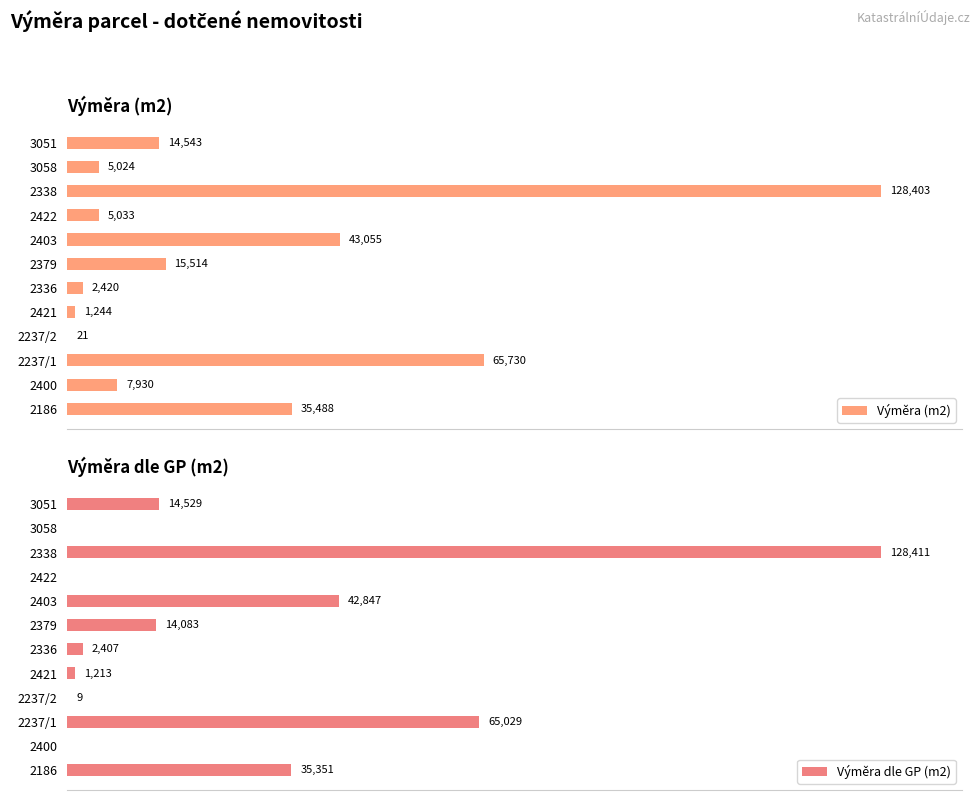

How many bars are there in each group?

2